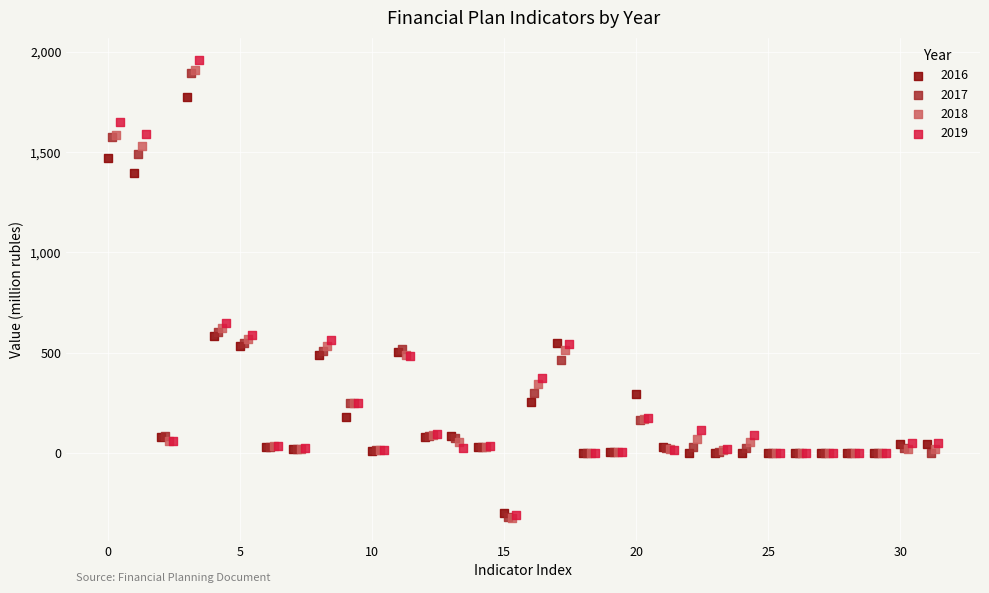

Which series has the widest spread of Y values?

2019